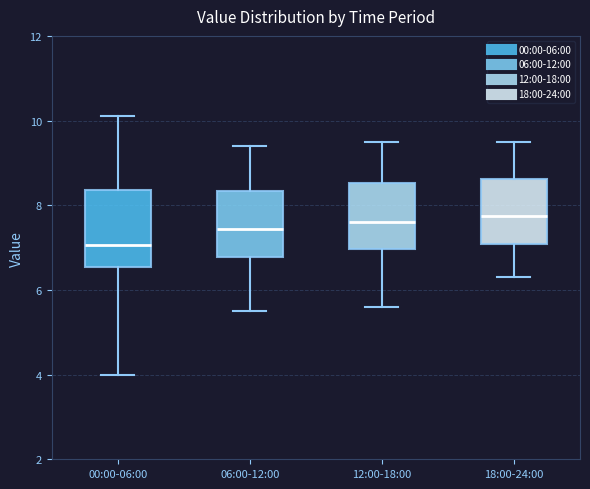

Which box has the lowest median line?

00:00-06:00